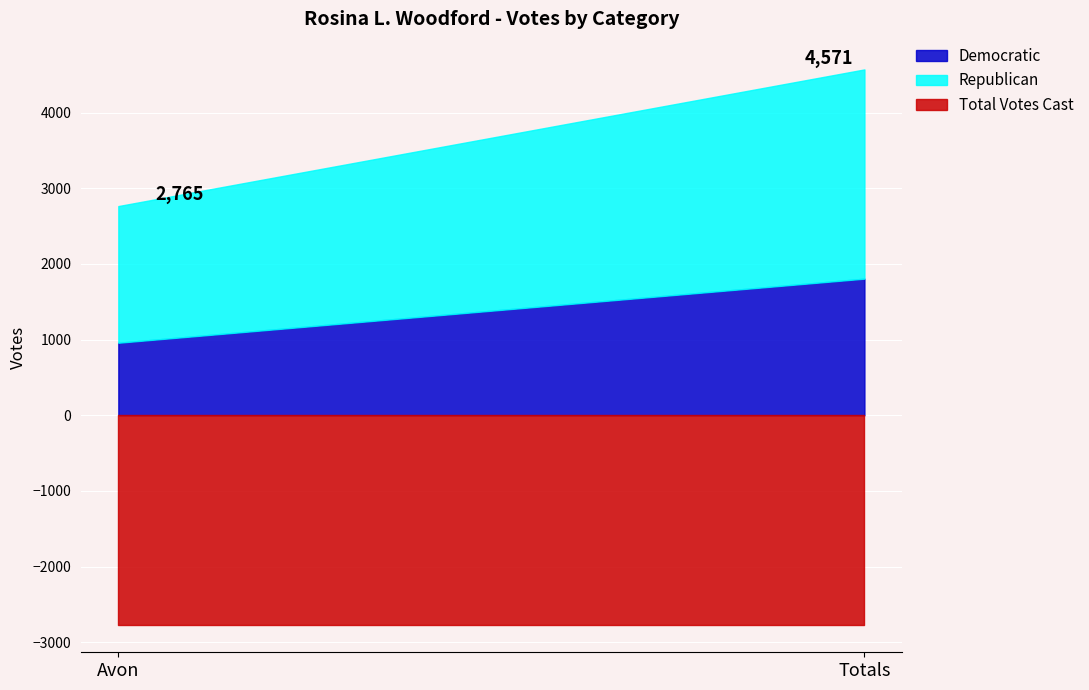

List the labels in order of Republican value, smallest first.

Avon, Totals